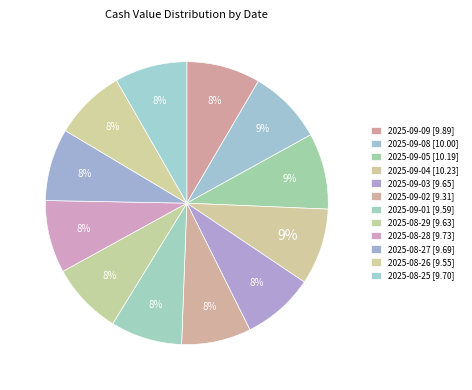

Rank the categories by value from lowest to highest.

2025-09-02, 2025-08-26, 2025-09-01, 2025-08-29, 2025-09-03, 2025-08-27, 2025-08-25, 2025-08-28, 2025-09-09, 2025-09-08, 2025-09-05, 2025-09-04